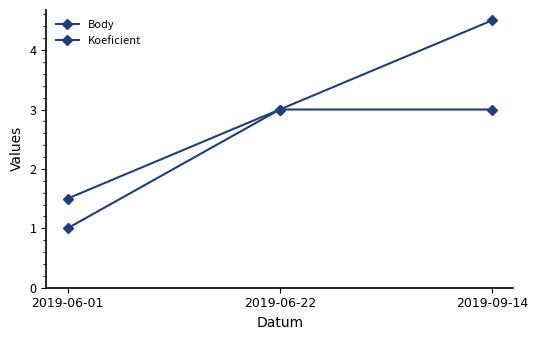

What is the label of the 3rd point from the left?

2019-09-14